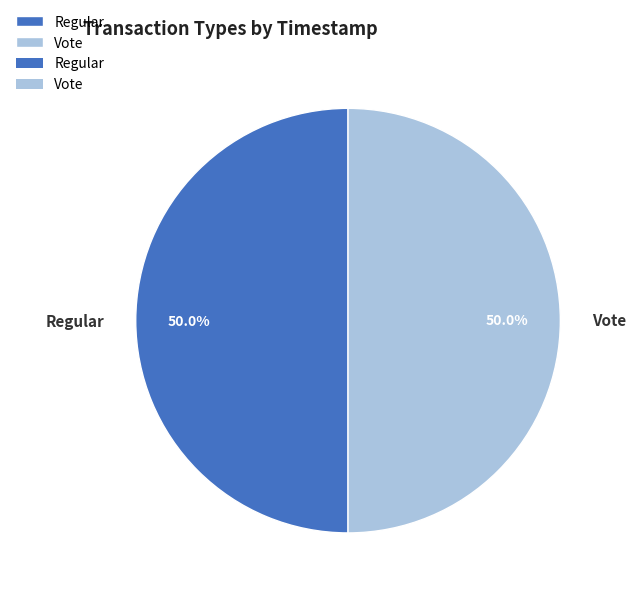

Combined, what portion of the pie is Regular and Vote?

100.0%